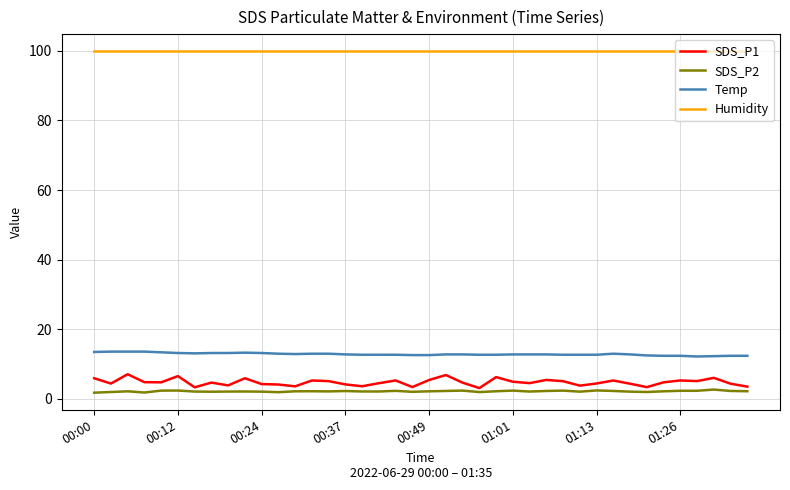

True or false: Temp and SDS_P2 intersect in this chart.

False